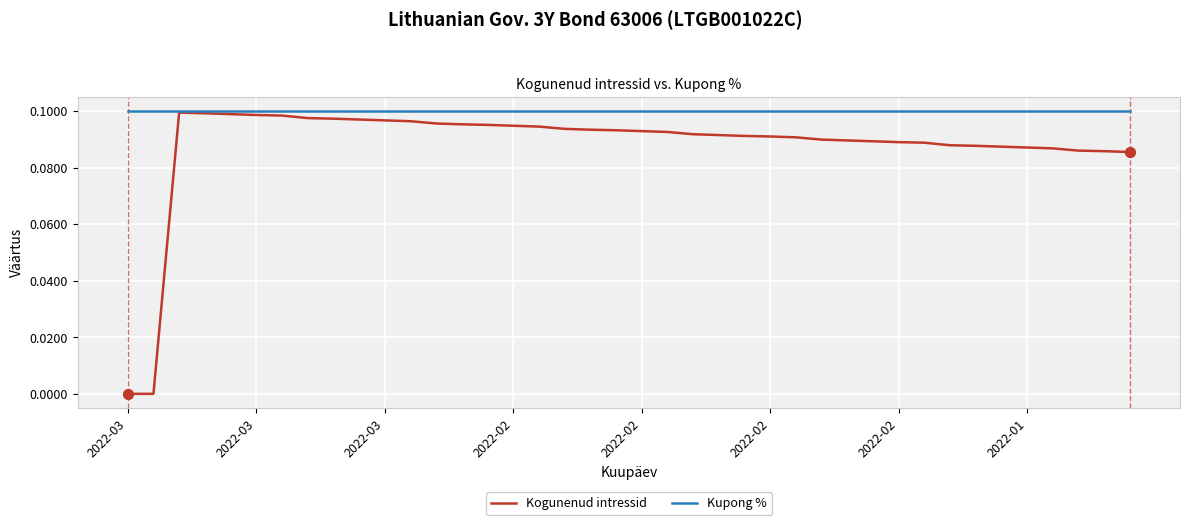

Which series has the largest total across all categories?

Kupong %